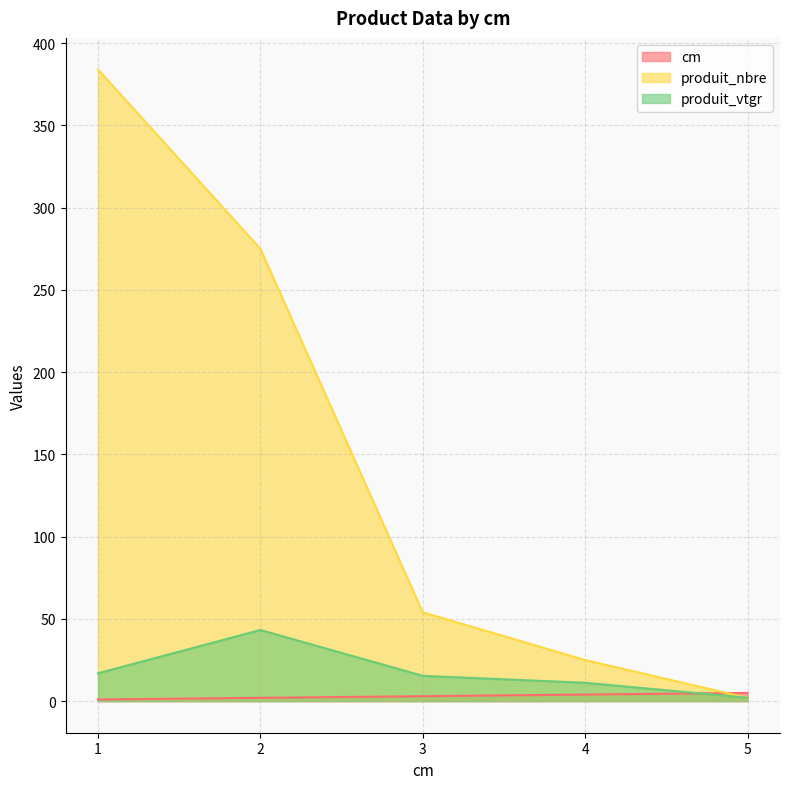

Which series has the largest total across all categories?

produit_nbre